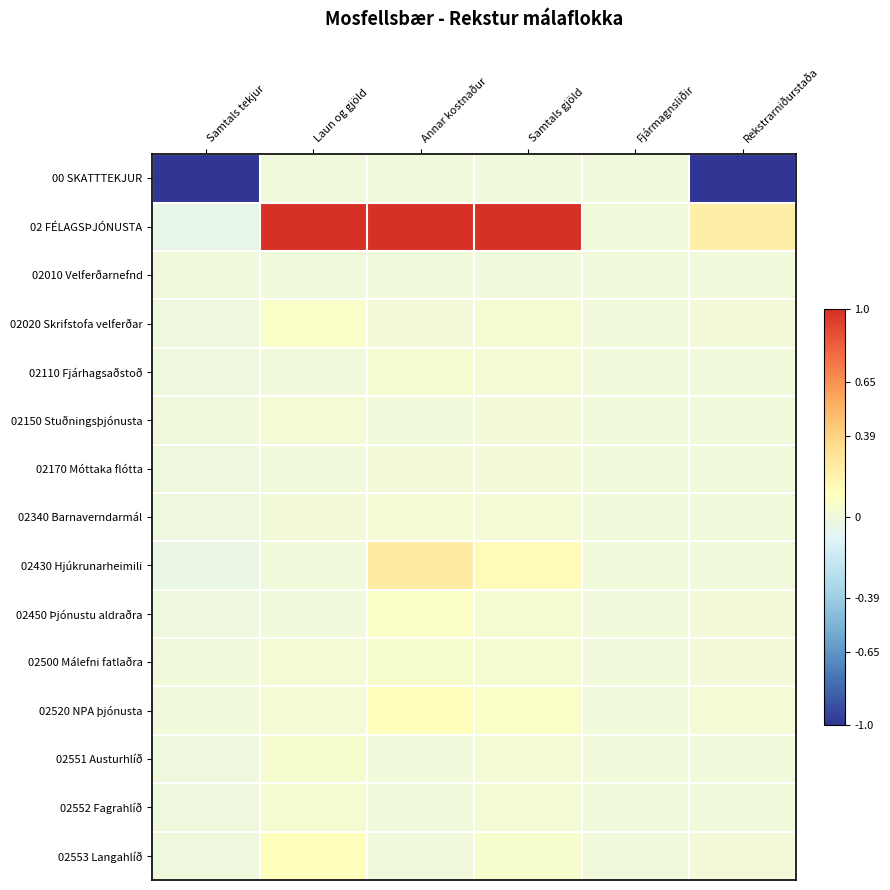

Reading right to left, extract all data points from this chart.

00 SKATTTEKJUR: Rekstrarniðurstaða=-1.0	Fjármagnsliðir=0.0	Samtals gjöld=0.0	Annar kostnaður=0.0	Laun og gjöld=0.0	Samtals tekjur=-1.0
02 FÉLAGSÞJÓNUSTA: Rekstrarniðurstaða=0.2	Fjármagnsliðir=0.0	Samtals gjöld=1.0	Annar kostnaður=1.0	Laun og gjöld=1.0	Samtals tekjur=-0.1
02010 Velferðarnefnd: Rekstrarniðurstaða=0.0	Fjármagnsliðir=0.0	Samtals gjöld=0.0	Annar kostnaður=0.0	Laun og gjöld=0.0	Samtals tekjur=0.0
02020 Skrifstofa velferðar: Rekstrarniðurstaða=0.0	Fjármagnsliðir=0.0	Samtals gjöld=0.0	Annar kostnaður=0.0	Laun og gjöld=0.1	Samtals tekjur=-0.0
02110 Fjárhagsaðstoð: Rekstrarniðurstaða=0.0	Fjármagnsliðir=0.0	Samtals gjöld=0.0	Annar kostnaður=0.0	Laun og gjöld=0.0	Samtals tekjur=-0.0
02150 Stuðningsþjónusta: Rekstrarniðurstaða=0.0	Fjármagnsliðir=0.0	Samtals gjöld=0.0	Annar kostnaður=0.0	Laun og gjöld=0.0	Samtals tekjur=0.0
02170 Móttaka flótta: Rekstrarniðurstaða=0.0	Fjármagnsliðir=0.0	Samtals gjöld=0.0	Annar kostnaður=0.0	Laun og gjöld=0.0	Samtals tekjur=-0.0
02340 Barnaverndarmál: Rekstrarniðurstaða=0.0	Fjármagnsliðir=0.0	Samtals gjöld=0.0	Annar kostnaður=0.0	Laun og gjöld=0.0	Samtals tekjur=-0.0
02430 Hjúkrunarheimili: Rekstrarniðurstaða=0.0	Fjármagnsliðir=0.0	Samtals gjöld=0.1	Annar kostnaður=0.2	Laun og gjöld=0.0	Samtals tekjur=-0.0
02450 Þjónustu aldraðra: Rekstrarniðurstaða=0.0	Fjármagnsliðir=0.0	Samtals gjöld=0.0	Annar kostnaður=0.1	Laun og gjöld=0.0	Samtals tekjur=-0.0
02500 Málefni fatlaðra: Rekstrarniðurstaða=0.0	Fjármagnsliðir=0.0	Samtals gjöld=0.0	Annar kostnaður=0.1	Laun og gjöld=0.0	Samtals tekjur=0.0
02520 NPA þjónusta: Rekstrarniðurstaða=0.0	Fjármagnsliðir=0.0	Samtals gjöld=0.1	Annar kostnaður=0.1	Laun og gjöld=0.0	Samtals tekjur=0.0
02551 Austurhlíð: Rekstrarniðurstaða=0.0	Fjármagnsliðir=0.0	Samtals gjöld=0.0	Annar kostnaður=0.0	Laun og gjöld=0.0	Samtals tekjur=-0.0
02552 Fagrahlíð: Rekstrarniðurstaða=0.0	Fjármagnsliðir=0.0	Samtals gjöld=0.0	Annar kostnaður=0.0	Laun og gjöld=0.0	Samtals tekjur=-0.0
02553 Langahlíð: Rekstrarniðurstaða=0.0	Fjármagnsliðir=0.0	Samtals gjöld=0.1	Annar kostnaður=0.0	Laun og gjöld=0.1	Samtals tekjur=-0.0